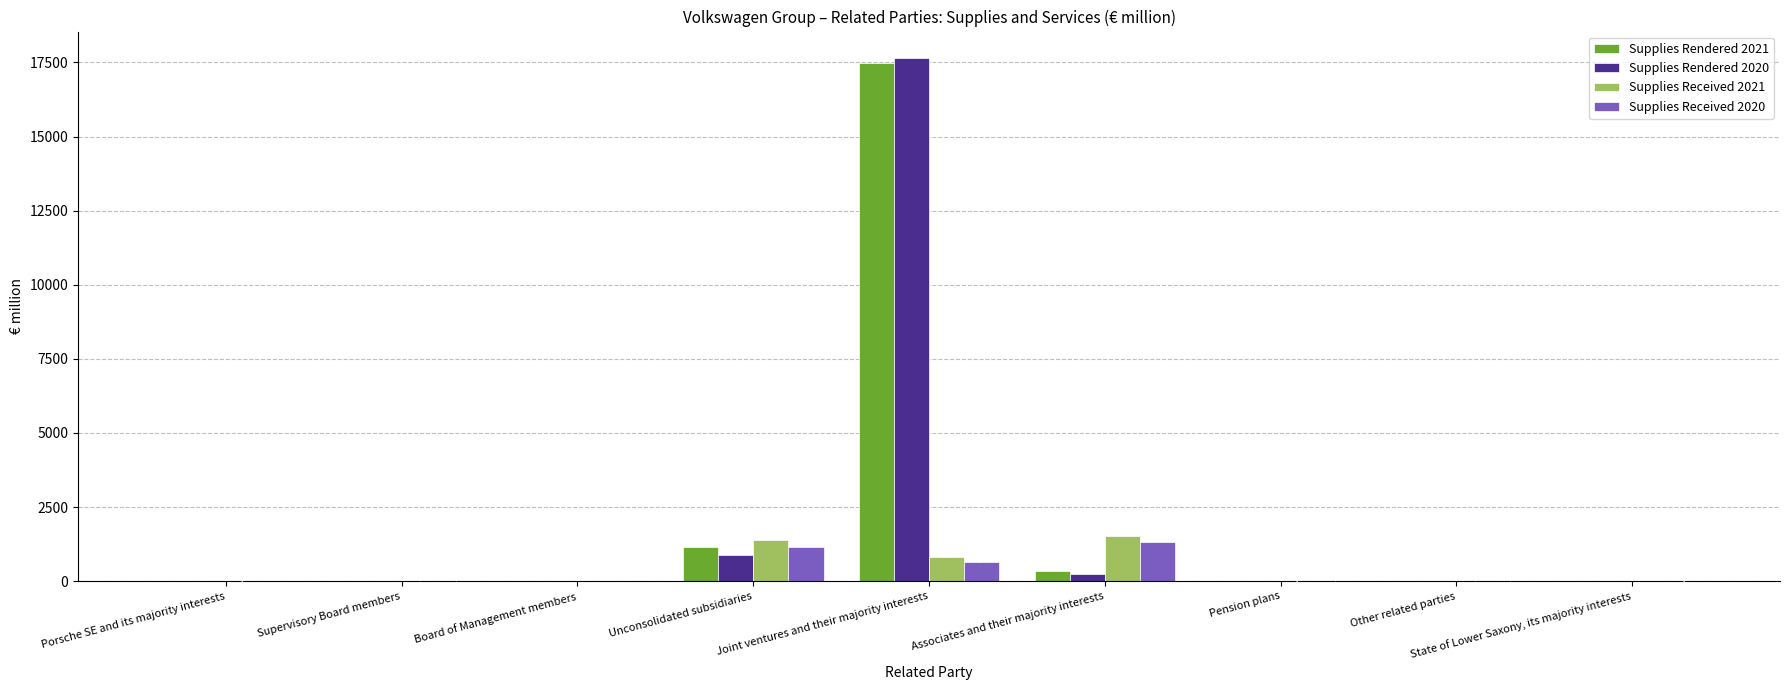

At which label is Supplies Received 2021 closest to 769?

Joint ventures and their majority interests